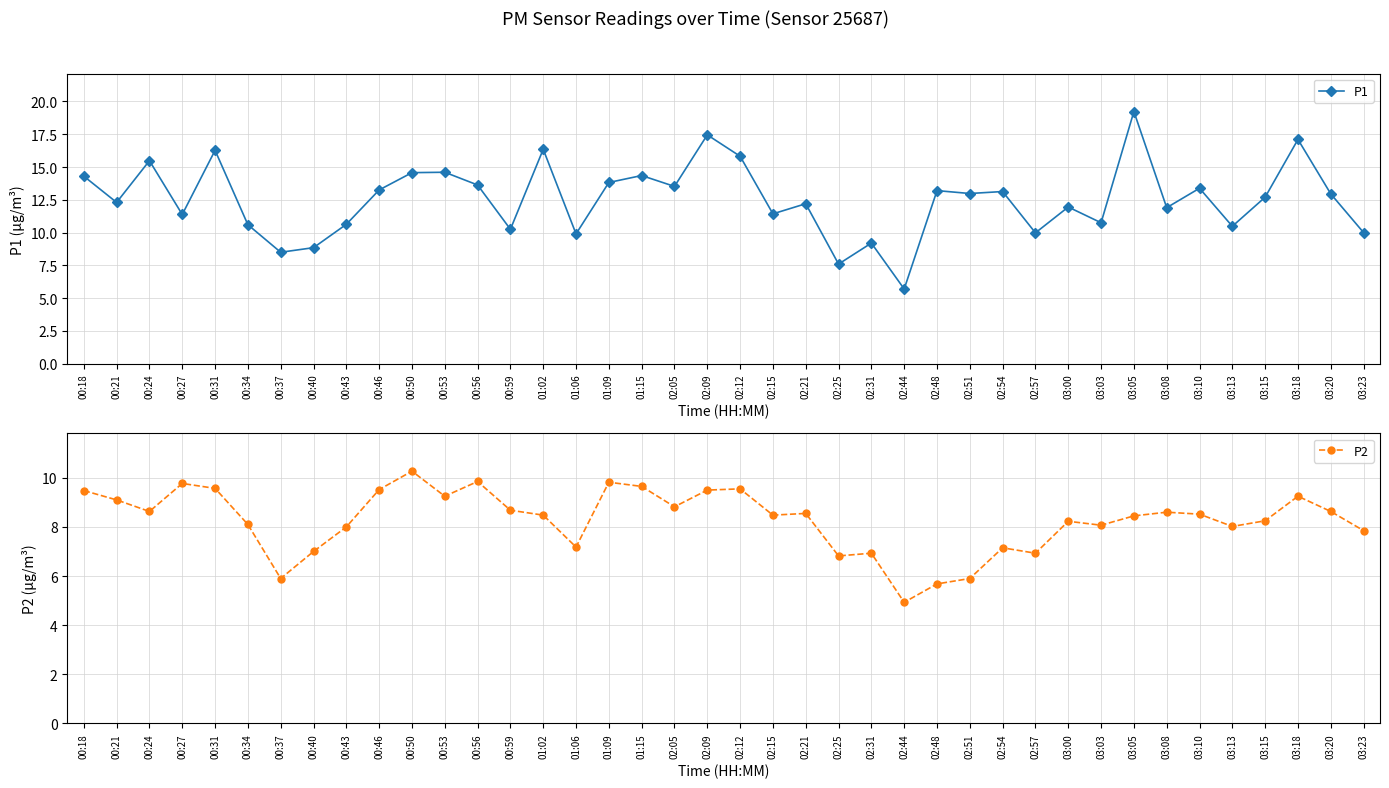

Reading right to left, transcribe all the data shown in this chart.

P1: 03:23=10.0	03:20=12.9	03:18=17.1	03:15=12.7	03:13=10.5	03:10=13.4	03:08=11.9	03:05=19.2	03:03=10.8	03:00=11.9	02:57=10.0	02:54=13.1	02:51=13.0	02:48=13.2	02:44=5.7	02:31=9.2	02:25=7.6	02:21=12.2	02:15=11.4	02:12=15.8	02:09=17.4	02:05=13.5	01:15=14.3	01:09=13.8	01:06=9.9	01:02=16.4	00:59=10.2	00:56=13.6	00:53=14.6	00:50=14.6	00:46=13.2	00:43=10.6	00:40=8.8	00:37=8.5	00:34=10.6	00:31=16.3	00:27=11.4	00:24=15.5	00:21=12.3	00:18=14.3
P2: 03:23=7.8	03:20=8.6	03:18=9.2	03:15=8.2	03:13=8.0	03:10=8.5	03:08=8.6	03:05=8.4	03:03=8.1	03:00=8.2	02:57=6.9	02:54=7.2	02:51=5.9	02:48=5.7	02:44=4.9	02:31=6.9	02:25=6.8	02:21=8.6	02:15=8.5	02:12=9.6	02:09=9.5	02:05=8.8	01:15=9.7	01:09=9.8	01:06=7.2	01:02=8.5	00:59=8.7	00:56=9.8	00:53=9.2	00:50=10.3	00:46=9.5	00:43=8.0	00:40=7.0	00:37=5.9	00:34=8.1	00:31=9.6	00:27=9.8	00:24=8.6	00:21=9.1	00:18=9.5